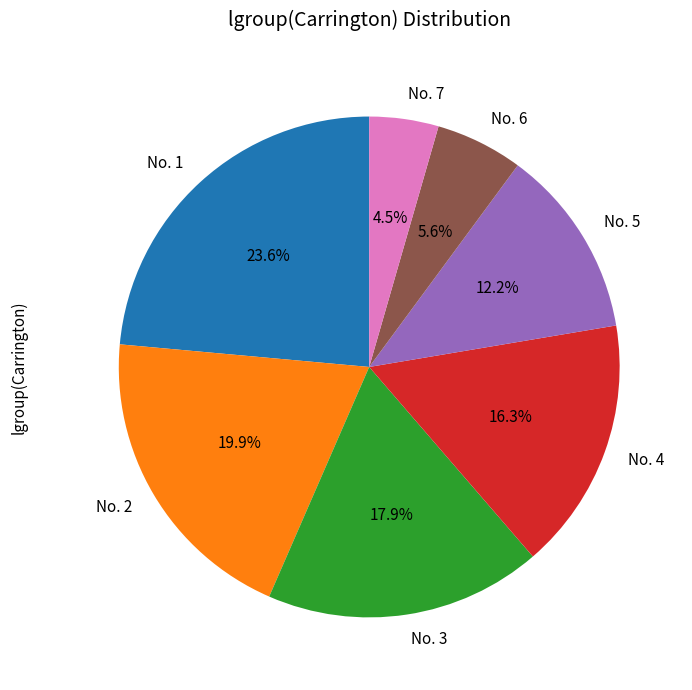

What portion of the pie excludes No. 3?

82.1%